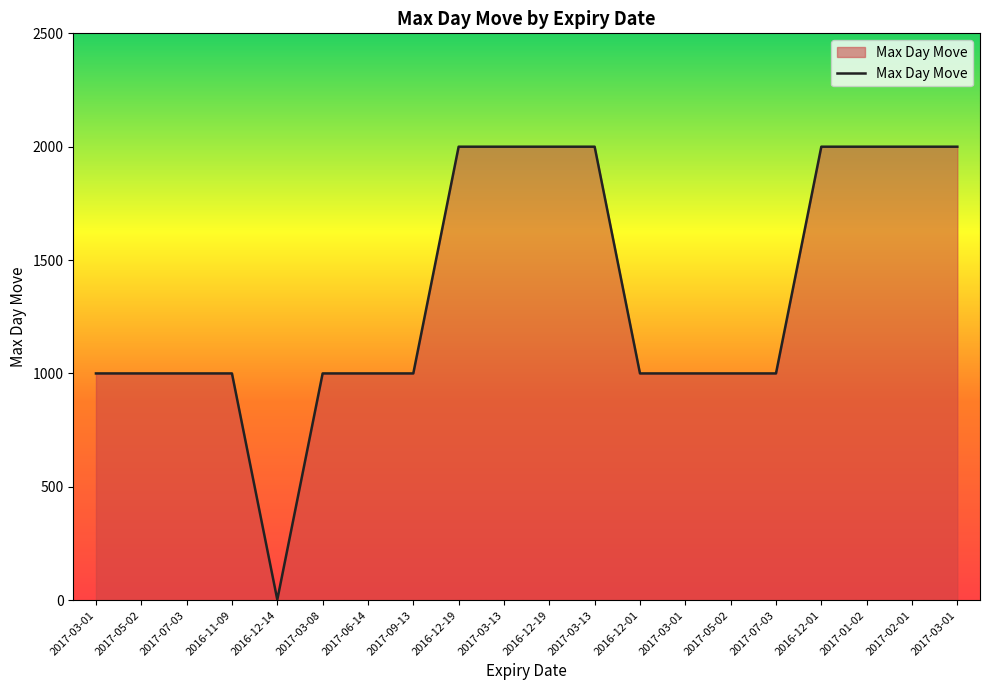

Rank the categories by value from highest to lowest.

2016-12-19, 2017-03-13, 2016-12-19, 2017-03-13, 2016-12-01, 2017-01-02, 2017-02-01, 2017-03-01, 2017-03-01, 2017-05-02, 2017-07-03, 2016-11-09, 2017-03-08, 2017-06-14, 2017-09-13, 2016-12-01, 2017-03-01, 2017-05-02, 2017-07-03, 2016-12-14